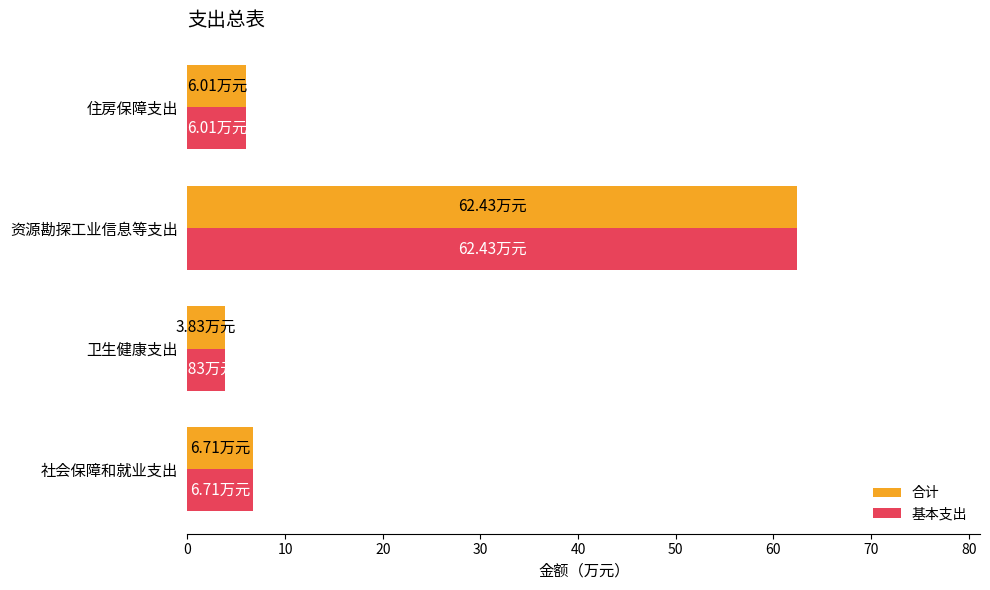

At which category is the sum across all series the highest?

资源勘探工业信息等支出